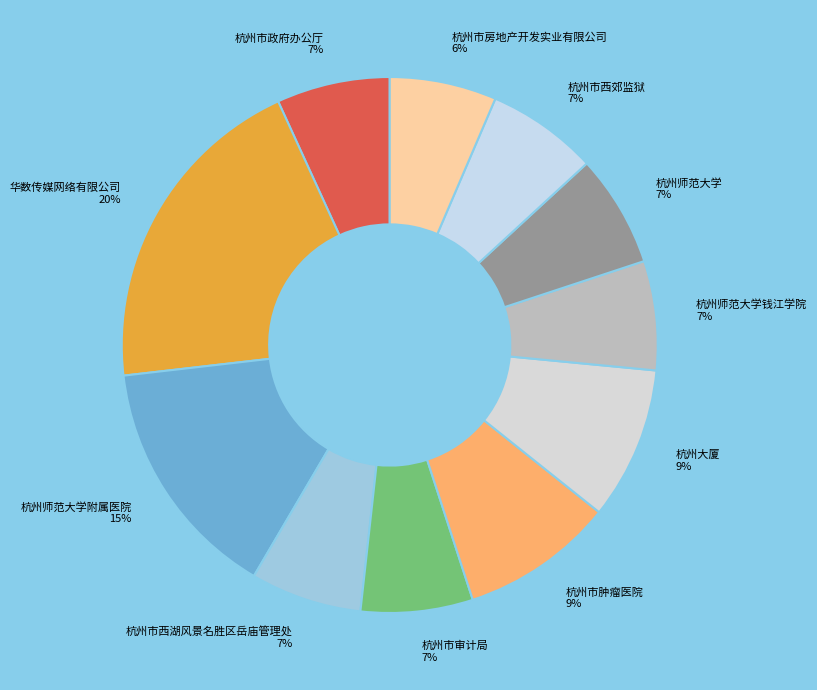

Is there a majority slice in this chart?

No